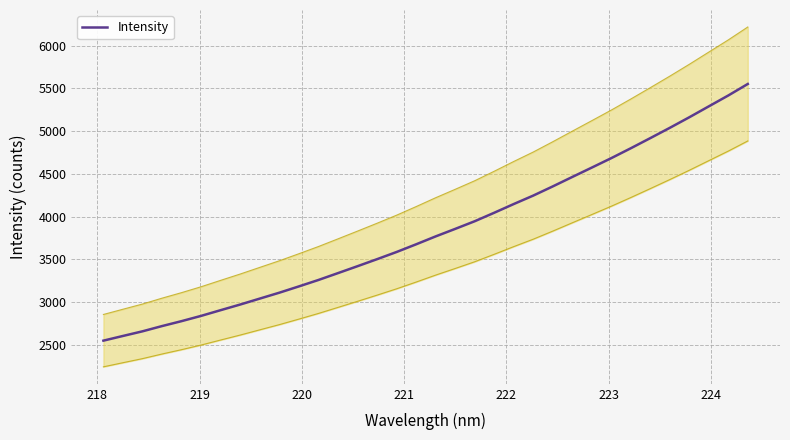

What is the greatest value displayed?

5551.5